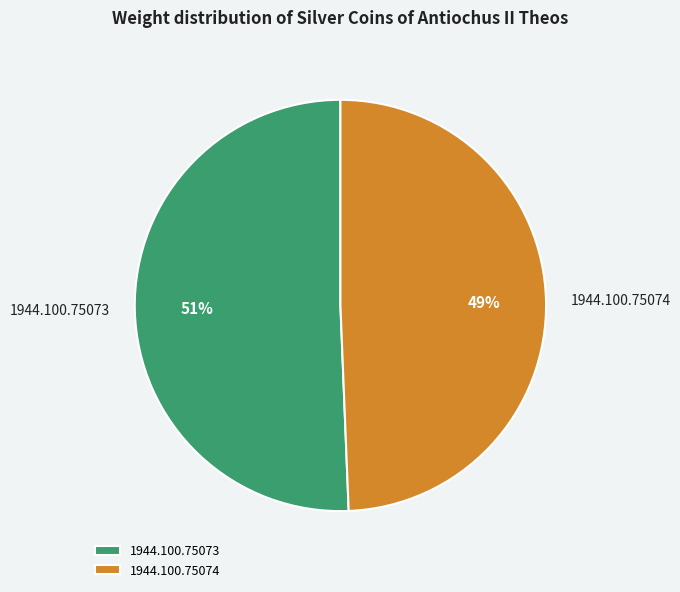

Which slice represents more than half of the pie?

1944.100.75073